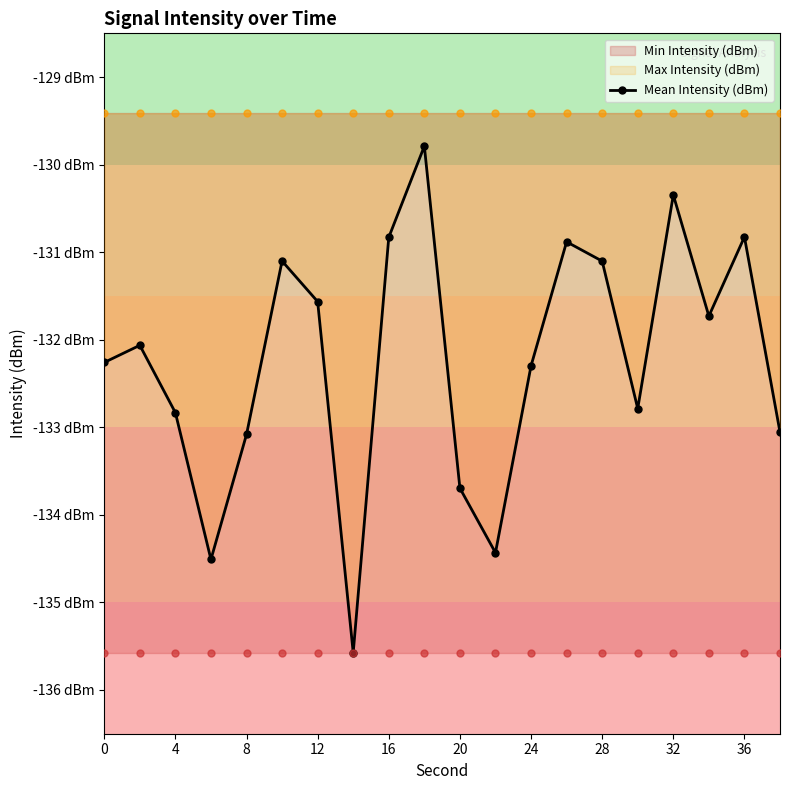

Which category has the highest value across all series?

32